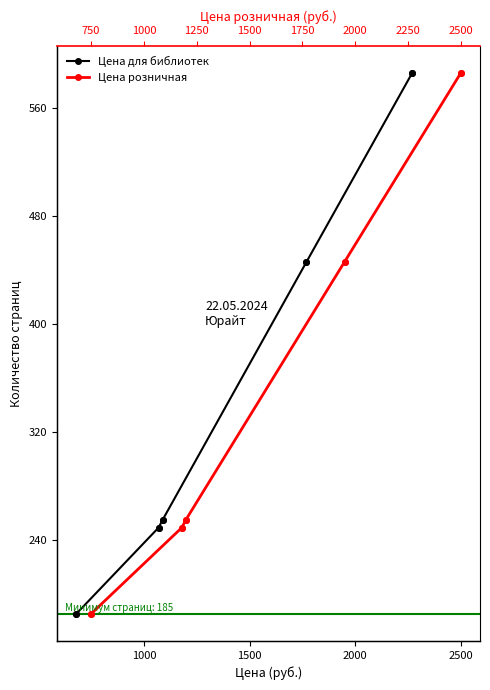

What is the sum of the Цена розничная values at 1000 and 2500?

440